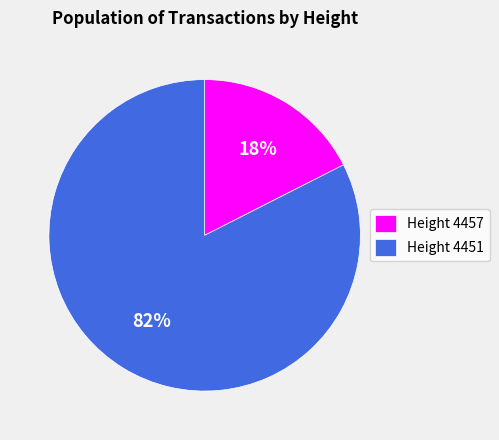

Count the number of slices in the pie.

2